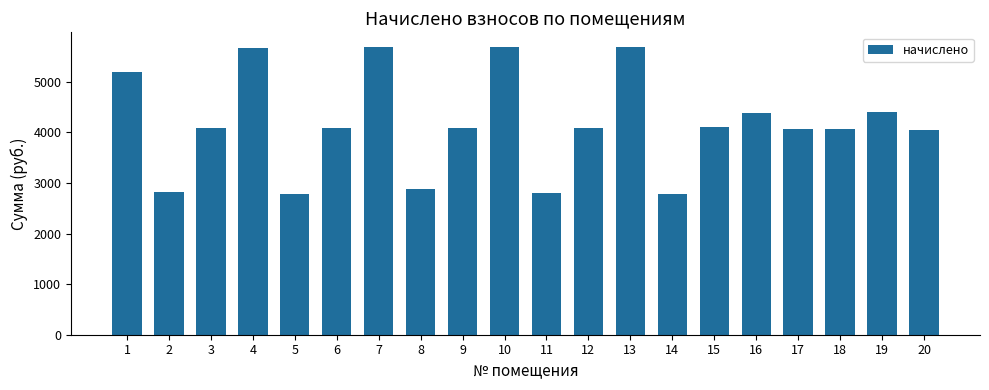

At which label does the data first exceed 4082?

1